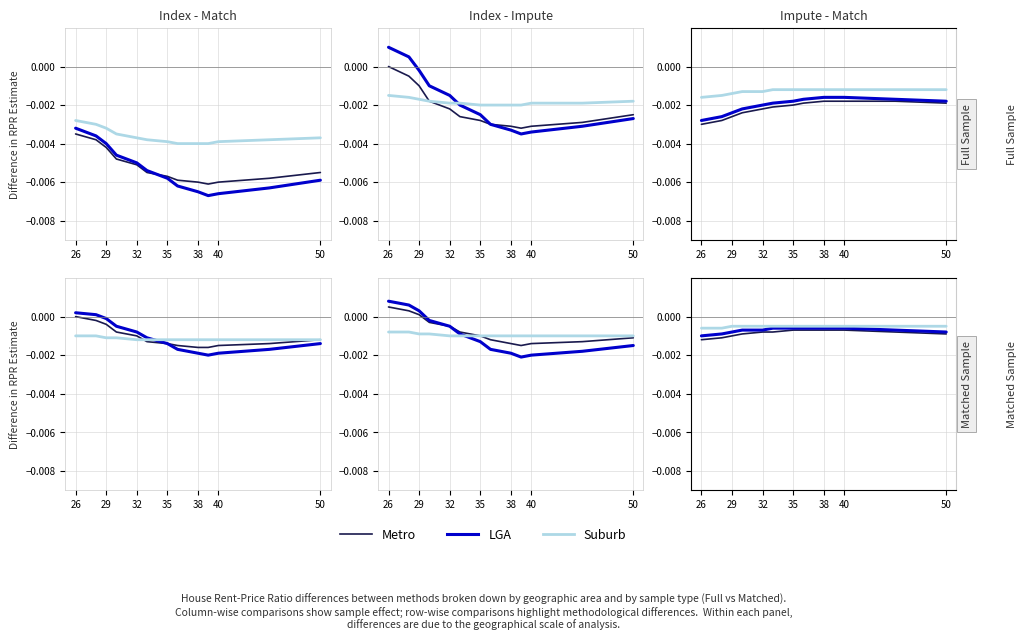

At which category is the sum across all series the highest?

35